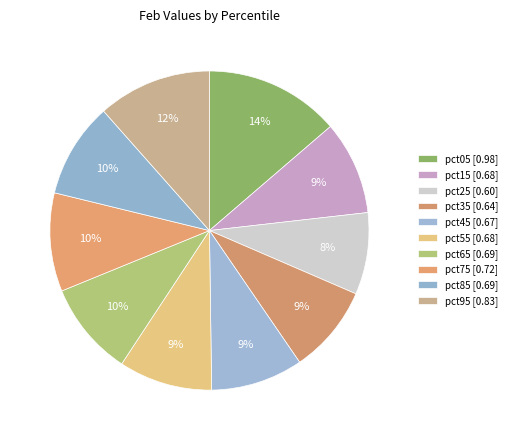

To the nearest percent, what is the difference between the largest and smallest slice percentages?

5%